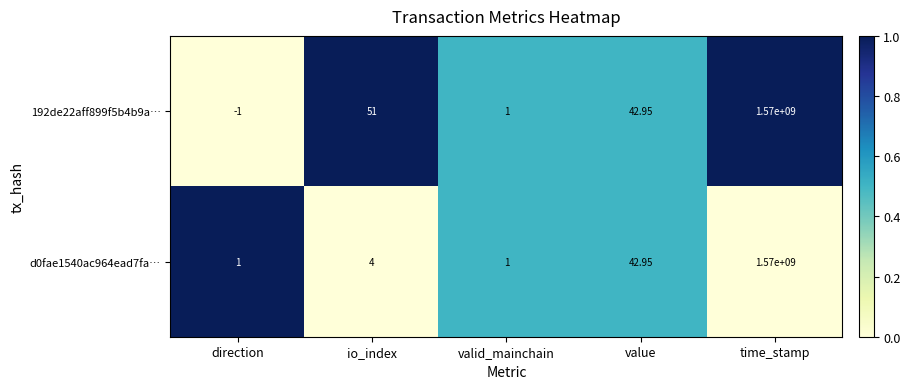

Is the value of 192de22aff899f5b4b9a… at direction greater than the value of d0fae1540ac964ead7fa… at time_stamp?

No